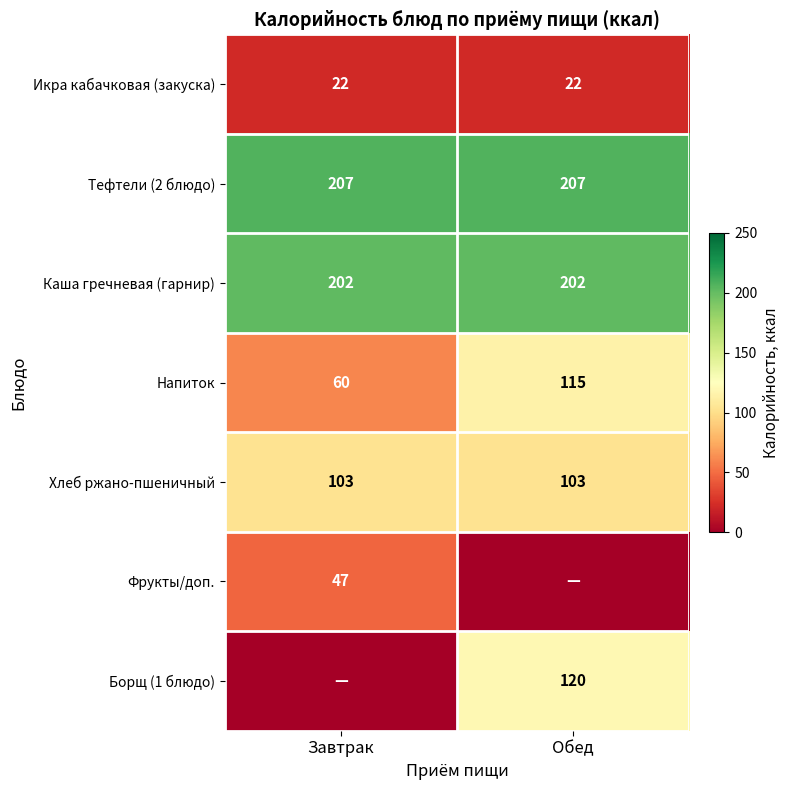

Rank the categories by Напиток value from lowest to highest.

Завтрак, Обед